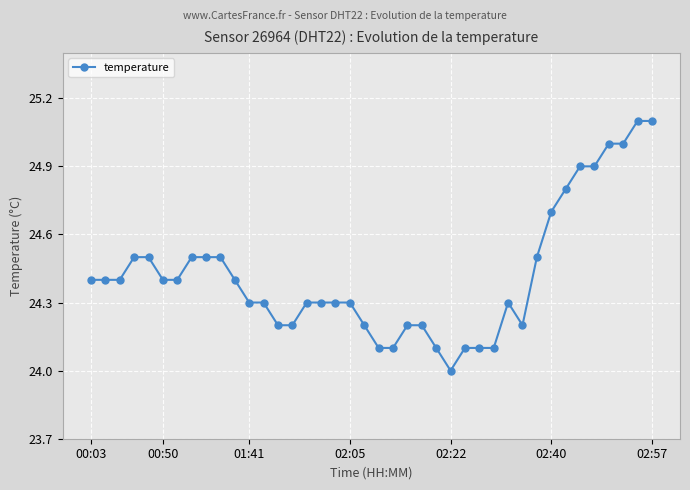

What is the difference between the maximum and minimum values?

1.1